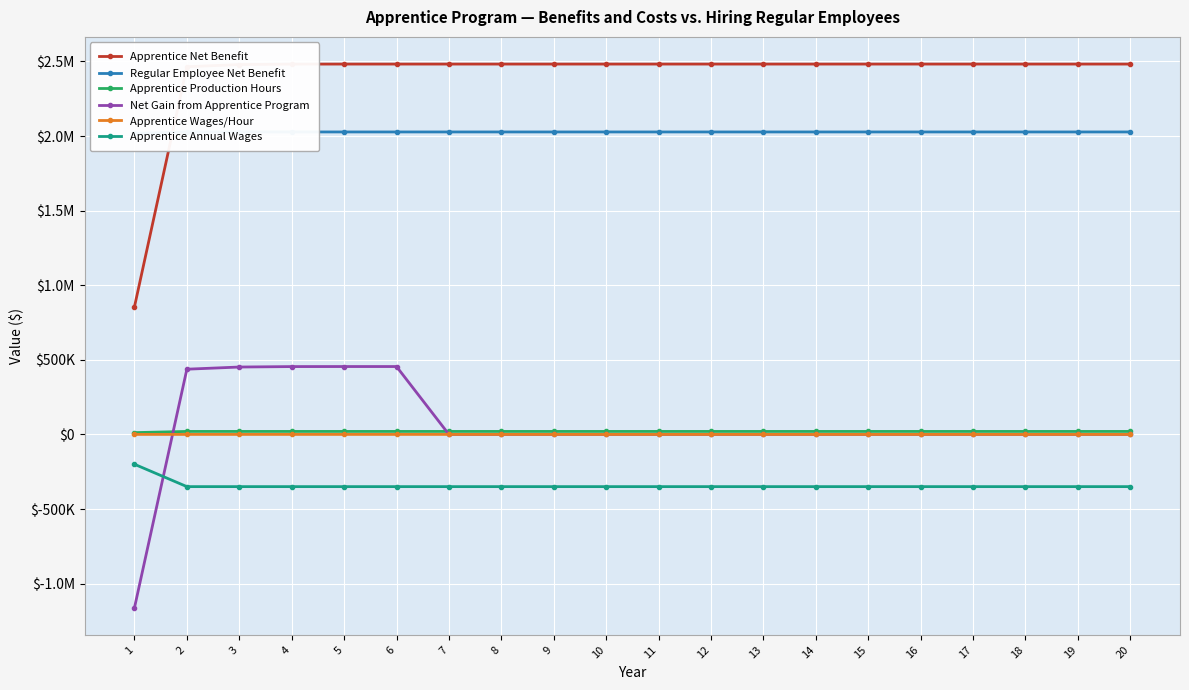

Reading left to right, transcribe all the data shown in this chart.

Apprentice Net Benefit: 1=855800.0	2=2464686.5	3=2479200.0	4=2482200.0	5=2482500.0	6=2482500.0	7=2482500.0	8=2482500.0	9=2482500.0	10=2482500.0	11=2482500.0	12=2482500.0	13=2482500.0	14=2482500.0	15=2482500.0	16=2482500.0	17=2482500.0	18=2482500.0	19=2482500.0	20=2482500.0
Regular Employee Net Benefit: 1=2017500.0	2=2027500.0	3=2027500.0	4=2027500.0	5=2027500.0	6=2027500.0	7=2027500.0	8=2027500.0	9=2027500.0	10=2027500.0	11=2027500.0	12=2027500.0	13=2027500.0	14=2027500.0	15=2027500.0	16=2027500.0	17=2027500.0	18=2027500.0	19=2027500.0	20=2027500.0
Apprentice Production Hours: 1=12000.0	2=20000.0	3=20000.0	4=20000.0	5=20000.0	6=20000.0	7=20000.0	8=20000.0	9=20000.0	10=20000.0	11=20000.0	12=20000.0	13=20000.0	14=20000.0	15=20000.0	16=20000.0	17=20000.0	18=20000.0	19=20000.0	20=20000.0
Net Gain from Apprentice Program: 1=-1161700.0	2=437186.5	3=451700.0	4=454700.0	5=455000.0	6=455000.0	7=0.0	8=0.0	9=0.0	10=0.0	11=0.0	12=0.0	13=0.0	14=0.0	15=0.0	16=0.0	17=0.0	18=0.0	19=0.0	20=0.0
Apprentice Wages/Hour: 1=10.0	2=17.5	3=17.5	4=17.5	5=17.5	6=17.5	7=17.5	8=17.5	9=17.5	10=17.5	11=17.5	12=17.5	13=17.5	14=17.5	15=17.5	16=17.5	17=17.5	18=17.5	19=17.5	20=17.5
Apprentice Annual Wages: 1=-200000.0	2=-350000.0	3=-350000.0	4=-350000.0	5=-350000.0	6=-350000.0	7=-350000.0	8=-350000.0	9=-350000.0	10=-350000.0	11=-350000.0	12=-350000.0	13=-350000.0	14=-350000.0	15=-350000.0	16=-350000.0	17=-350000.0	18=-350000.0	19=-350000.0	20=-350000.0